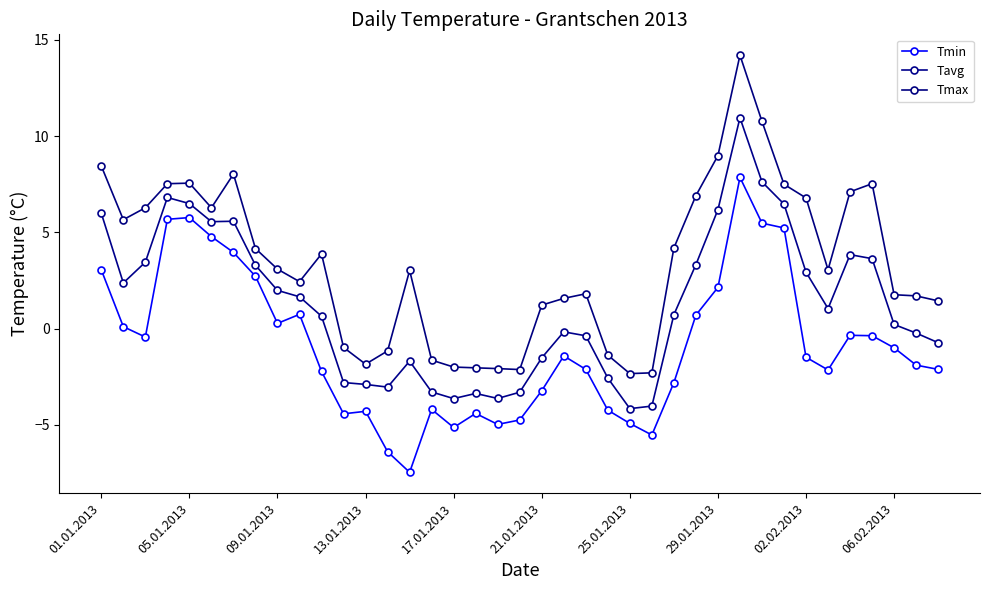

How many lines are shown in the chart?

3